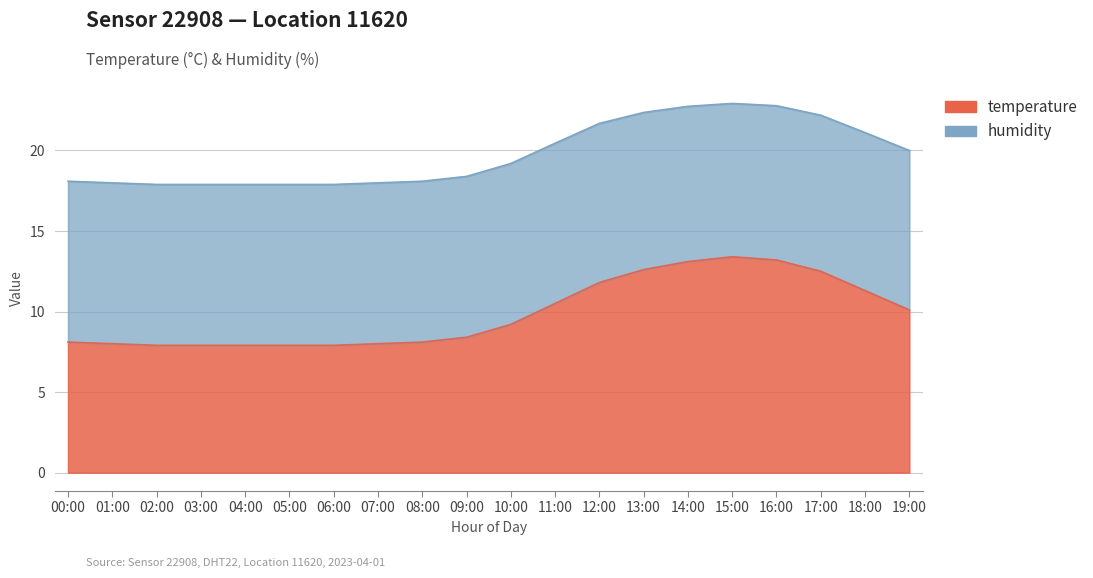

Which label corresponds to the largest value in the chart?

15:00